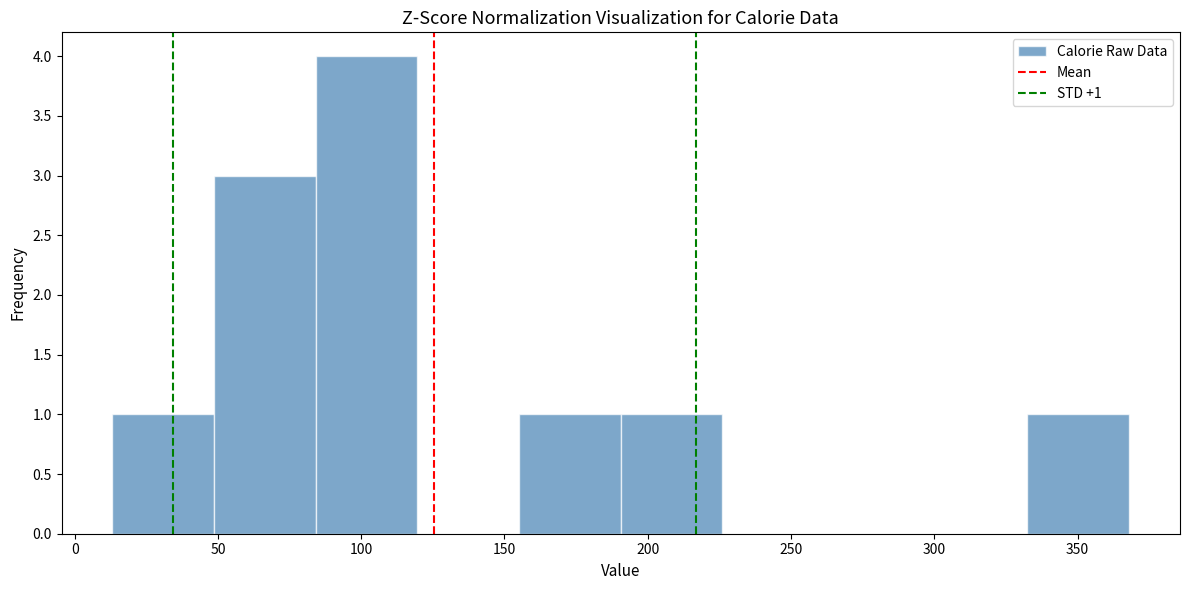

Which range on the x-axis has the tallest bar?

85 to 120